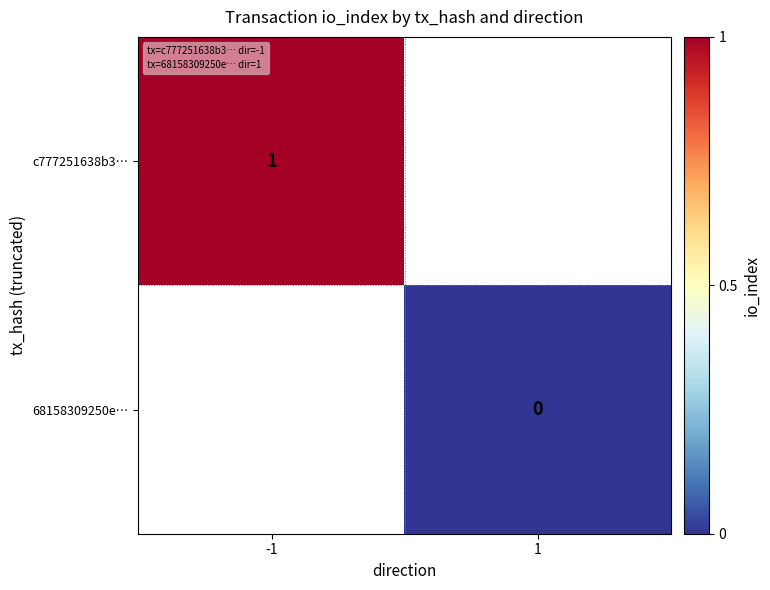

Which label corresponds to the smallest value in the chart?

1